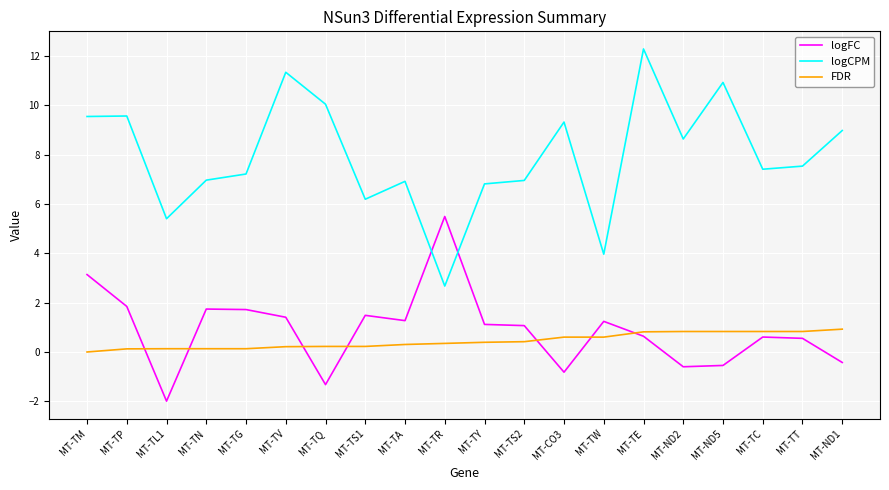

True or false: logCPM has a value of 9.6 at MT-TP.

True